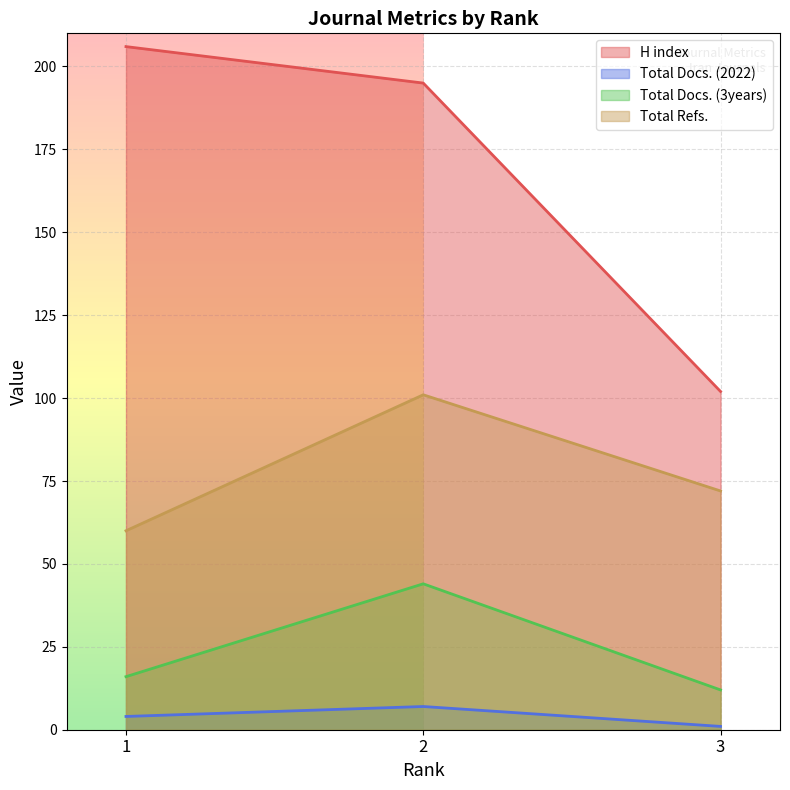

Which series changed the most between 1 and 3?

H index